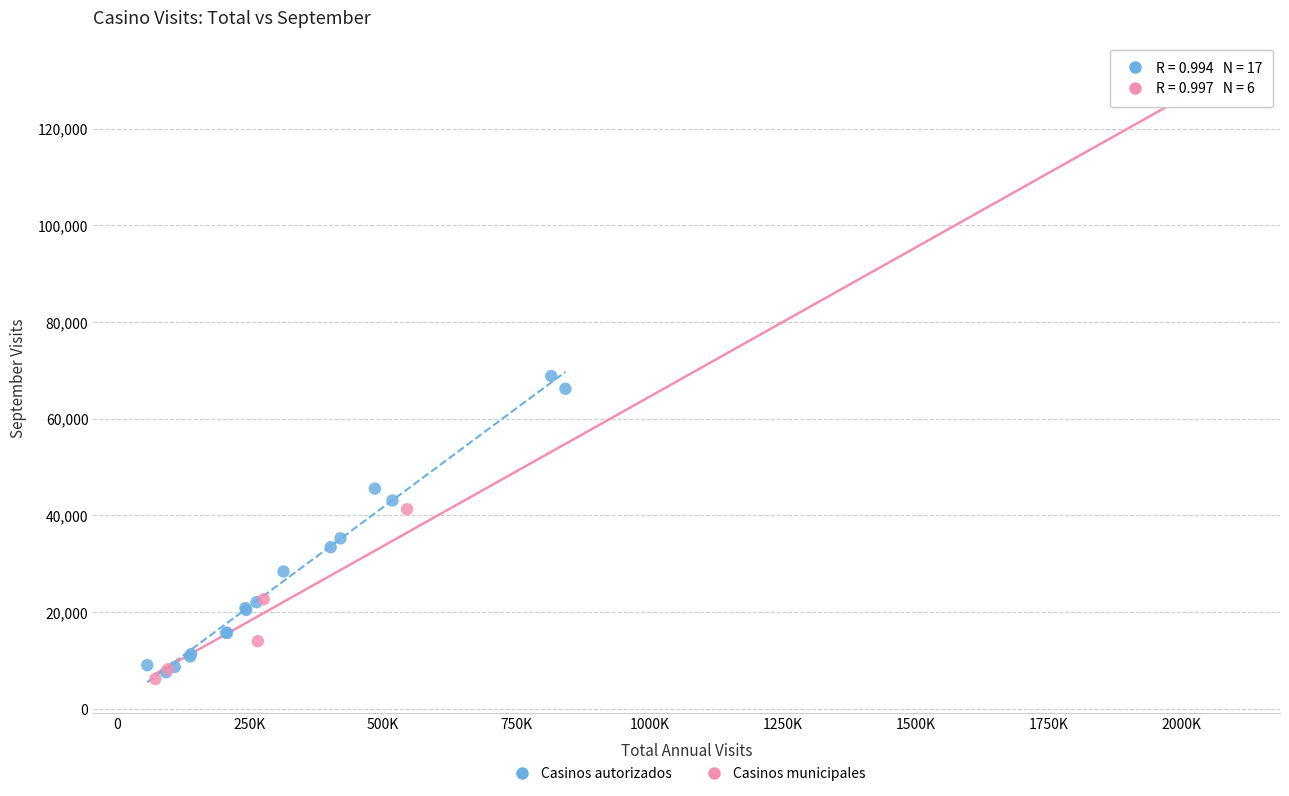

Which series has the largest Y range (max minus min)?

Casinos municipales